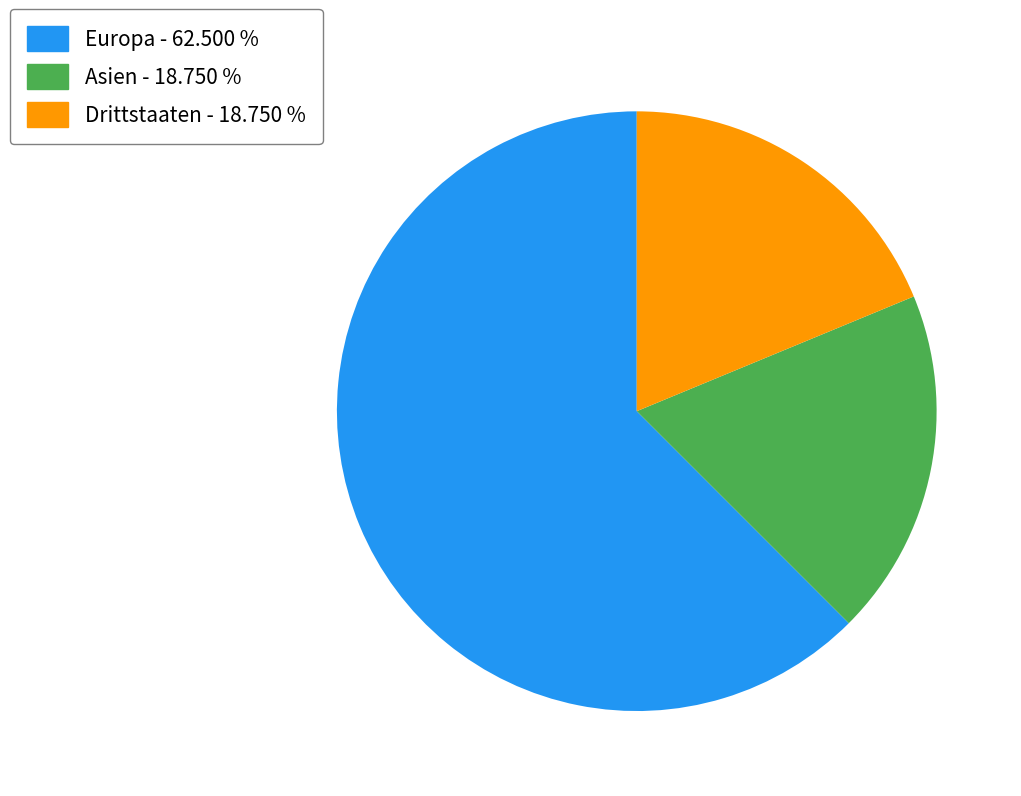

Combined, do Europa - 62.500 % and Drittstaaten - 18.750 % account for over 50%?

Yes